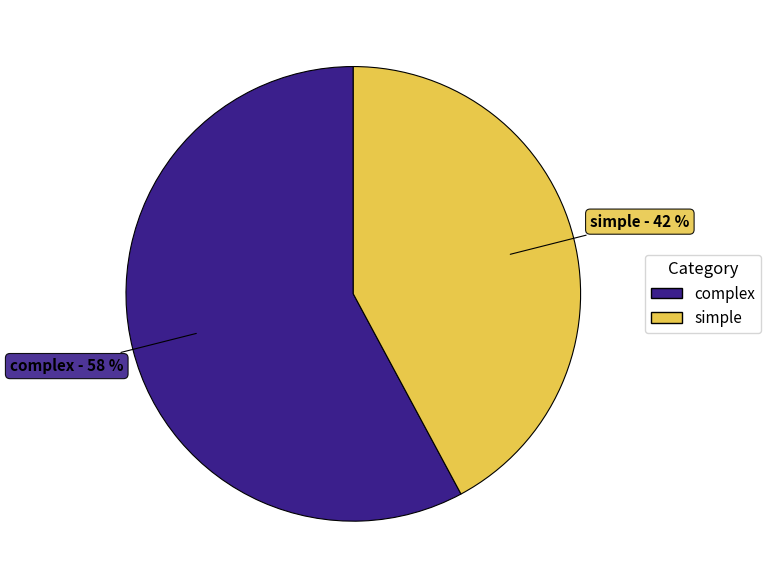

The simple slice represents 29% of the pie. True or false?

False